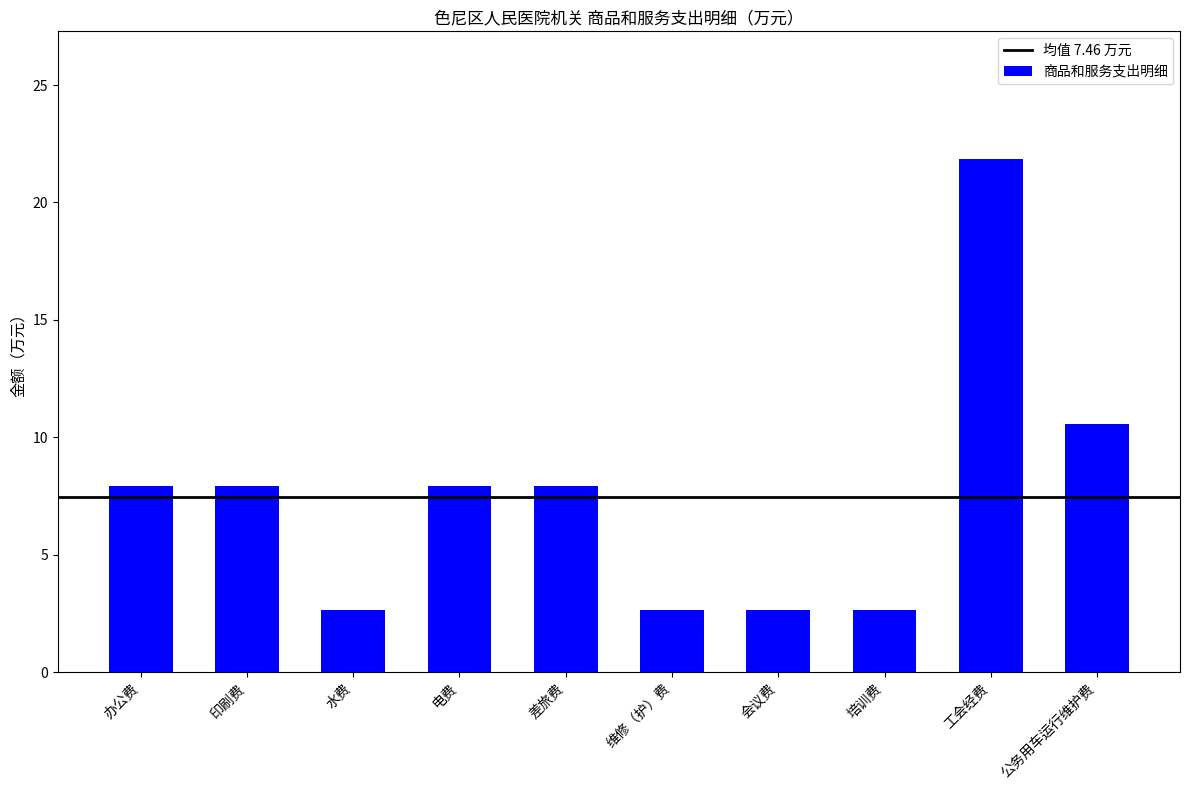

Is it true that the value at 培训费 is 4.4?

False